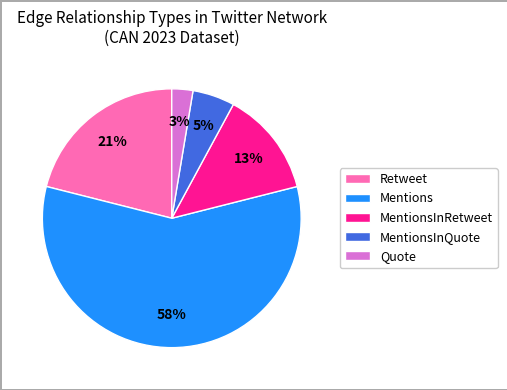

Is there a majority slice in this chart?

Yes